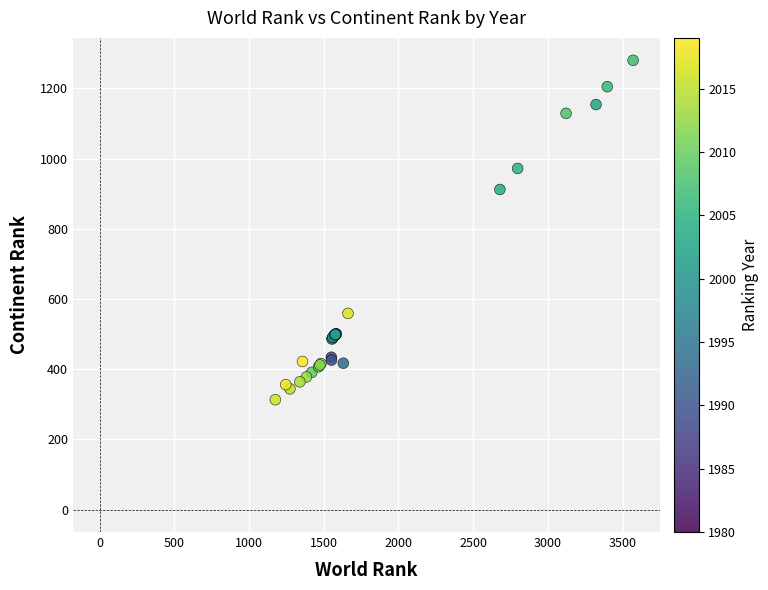

What Y value in the scatter plot is closest to 796?

912